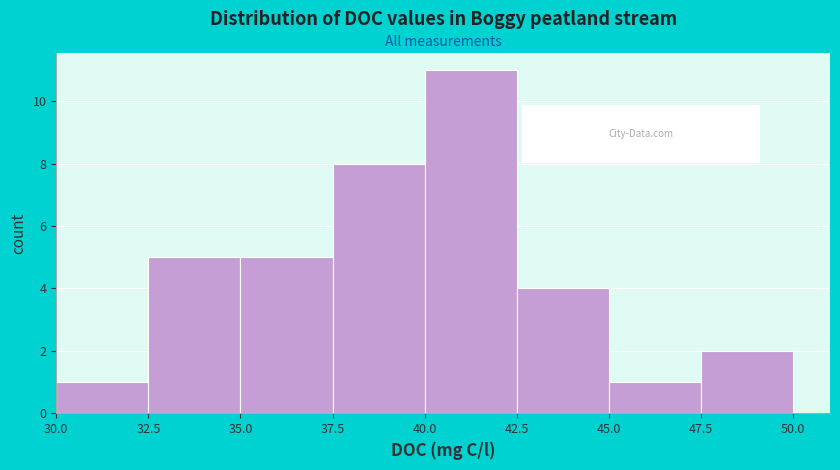

Reading left to right, list every bar in this chart as the range it spans on the x-axis followed by its height. The values are not printed on the chart, so give them approximately, as read against the axis.

30.0 to 32.5: 1
32.5 to 35.0: 5
35.0 to 37.5: 5
37.5 to 40.0: 8
40.0 to 42.5: 11
42.5 to 45.0: 4
45.0 to 47.5: 1
47.5 to 50.0: 2